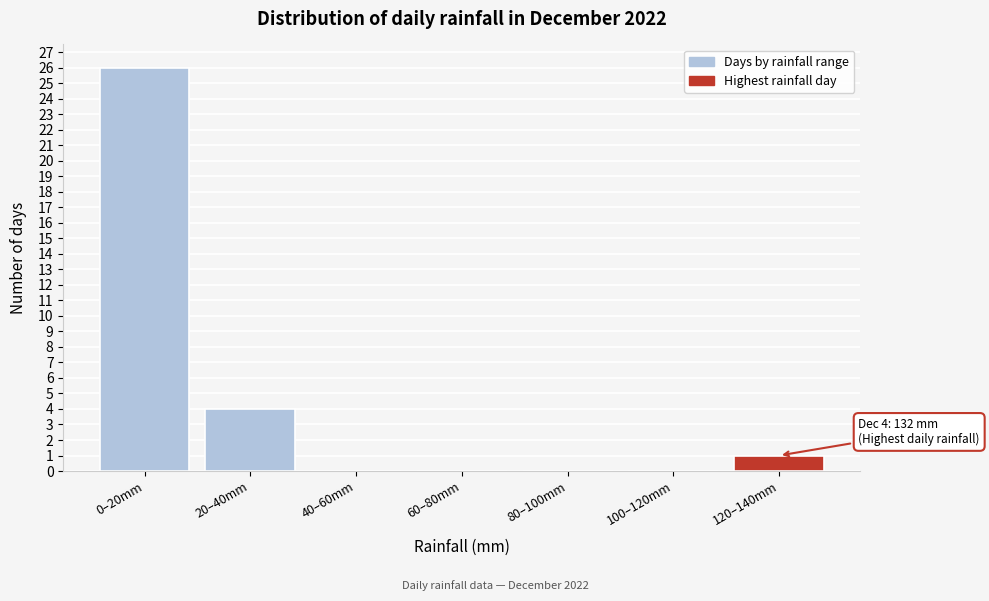

Reading right to left, list all the values displayed in this chart.

120–140mm=1	100–120mm=0	80–100mm=0	60–80mm=0	40–60mm=0	20–40mm=4	0–20mm=26